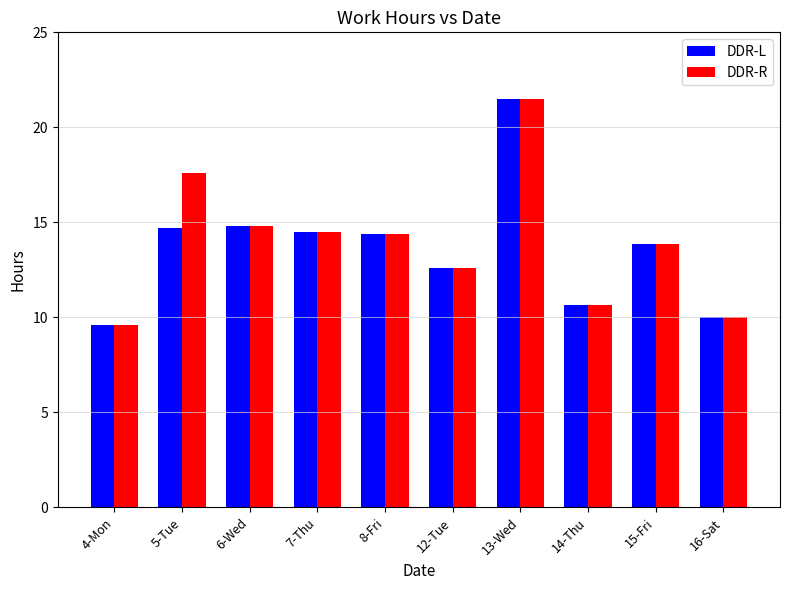

Is it true that DDR-L equals 13.8 at 15-Fri?

True